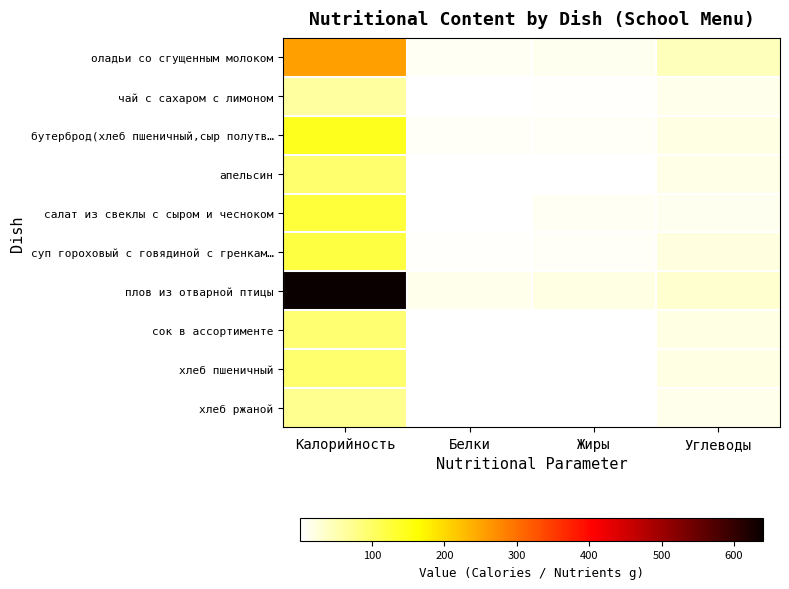

Reading right to left, list all the values displayed in this chart.

оладьи со сгущенным молоком: Углеводы=45	Жиры=12	Белки=9	Калорийность=255
чай с сахаром с лимоном: Углеводы=15	Жиры=4	Белки=1	Калорийность=61
бутерброд(хлеб пшеничный,сыр полутв…: Углеводы=19	Жиры=6	Белки=8	Калорийность=145
апельсин: Углеводы=17	Жиры=1	Белки=3	Калорийность=94
салат из свеклы с сыром и чесноком: Углеводы=11	Жиры=9	Белки=3	Калорийность=126
суп гороховый с говядиной с гренкам…: Углеводы=21	Жиры=6	Белки=5	Калорийность=122
плов из отварной птицы: Углеводы=32	Жиры=20	Белки=14	Калорийность=640
сок в ассортименте: Углеводы=20	Жиры=1	Белки=1	Калорийность=92
хлеб пшеничный: Углеводы=19	Жиры=1	Белки=3	Калорийность=94
хлеб ржаной: Углеводы=14	Жиры=1	Белки=3	Калорийность=72